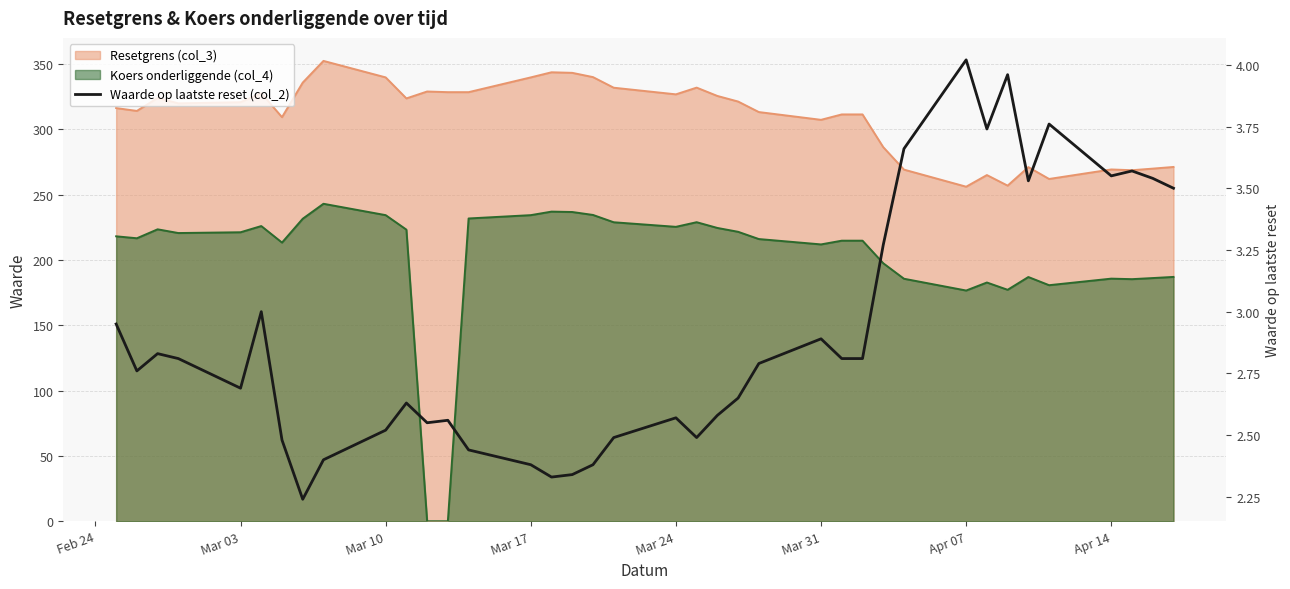

What is the average value?

2.9